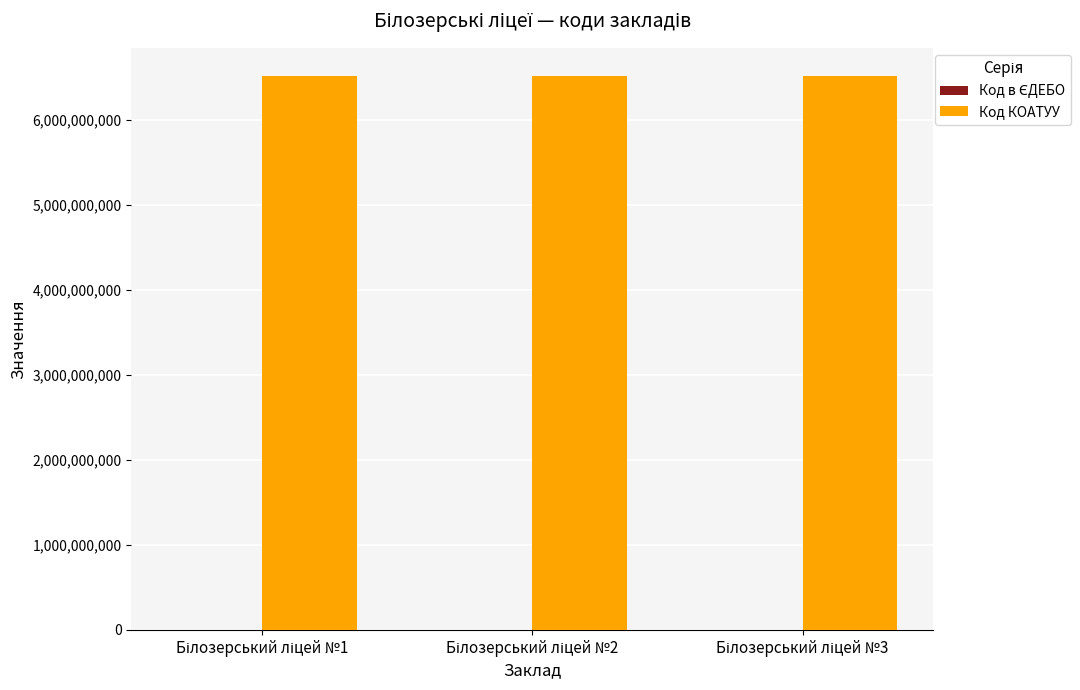

What is the sum of all Код КОАТУУ values?

19561065300